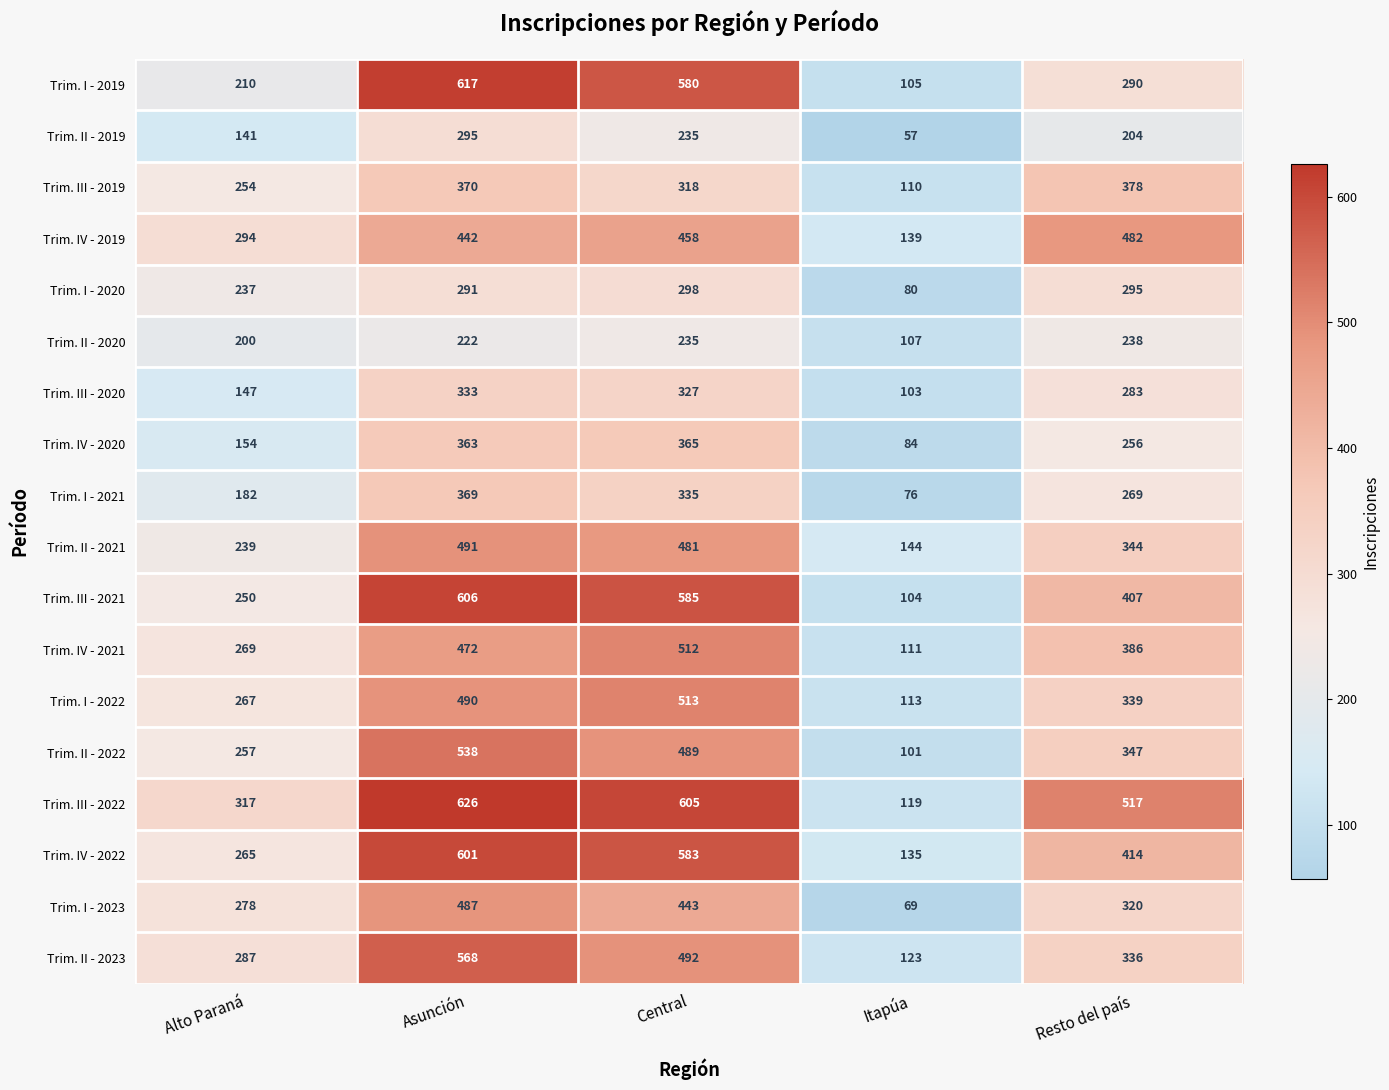

Which series changed the most between Central and Itapúa?

Trim. III - 2022